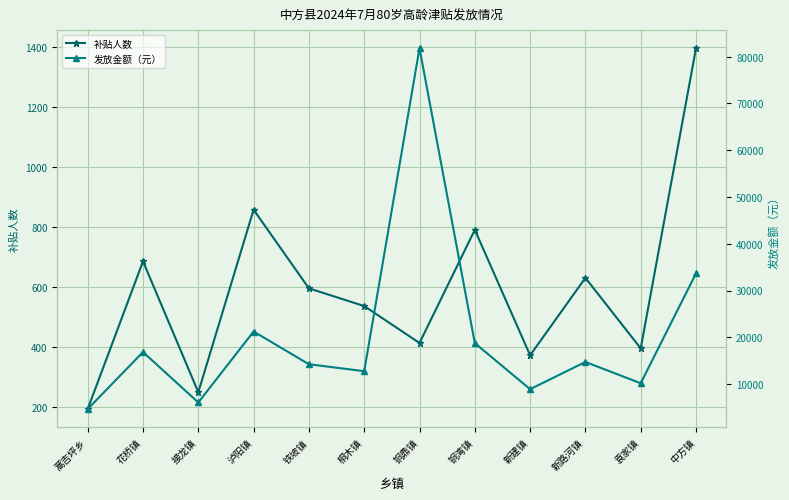

Which has a higher value, 袁家镇 or 桐木镇?

桐木镇